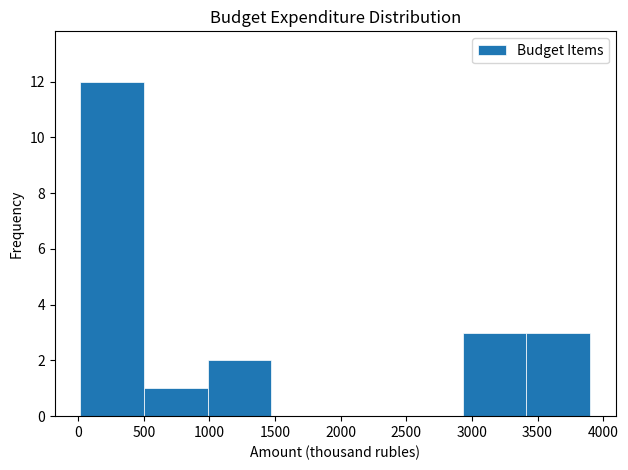

Reading left to right, transcribe this chart: for each bar, give the range it covers on the x-axis and its height. Neither the bar edges nor the heights are printed on the chart, so give them approximately, as read against the axes.

0 to 500: 12
500 to 1000: 1
1000 to 1450: 2
1450 to 1950: 0
1950 to 2450: 0
2450 to 2950: 0
2950 to 3400: 3
3400 to 3900: 3